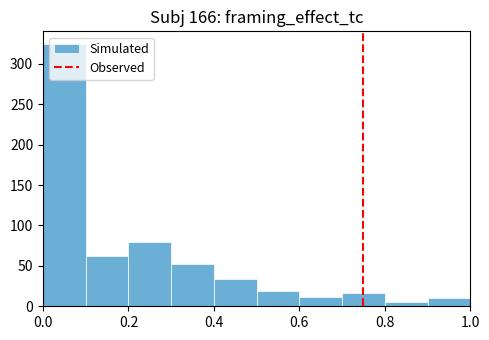

Reading left to right, list every bar in this chart as the range it spans on the x-axis followed by its height. The values are not printed on the chart, so give them approximately, as read against the axis.

0.0 to 0.1: 325
0.1 to 0.2: 60
0.2 to 0.3: 80
0.3 to 0.4: 50
0.4 to 0.5: 35
0.5 to 0.6: 20
0.6 to 0.7: 10
0.7 to 0.8: 15
0.8 to 0.9: 5
0.9 to 1.0: 10